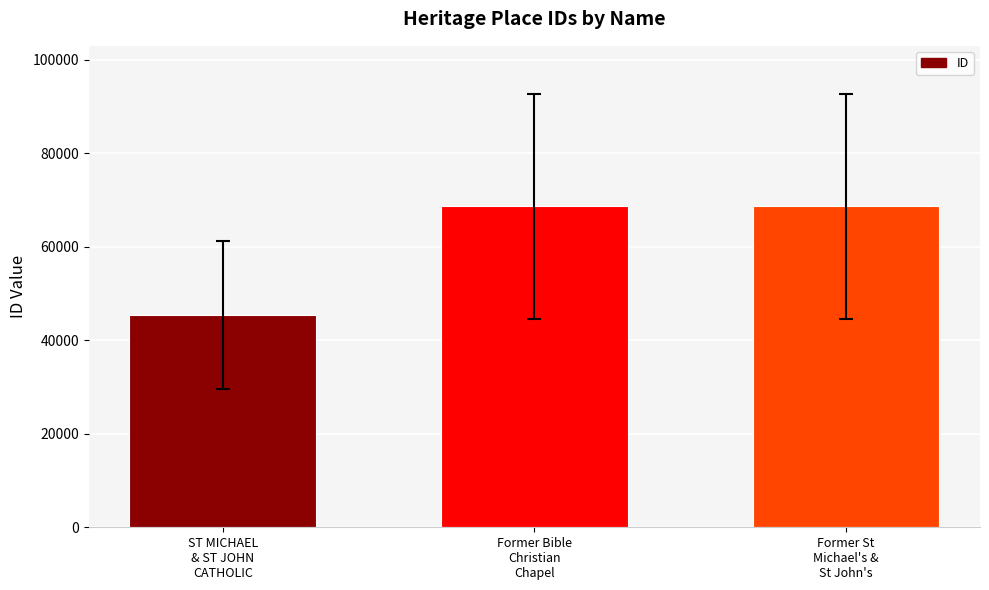

Read the value at Former Bible
Christian
Chapel, to the nearest 50.

68600